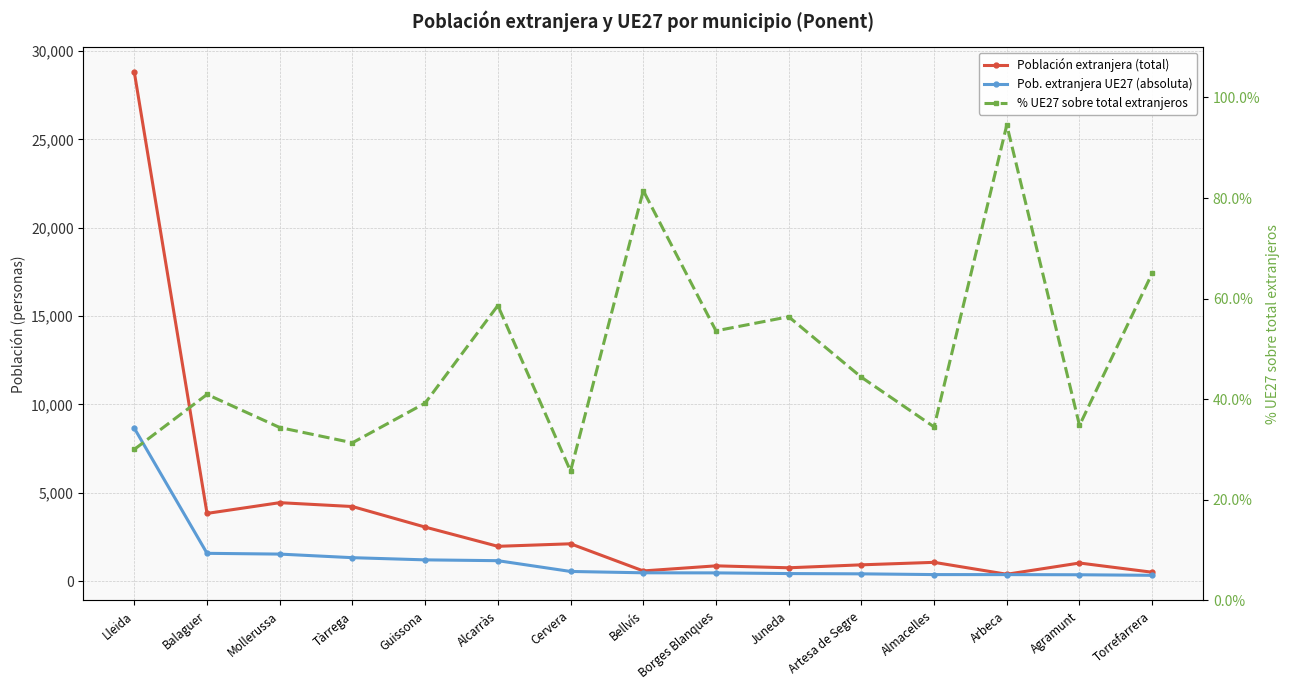

How many lines are shown in the chart?

3